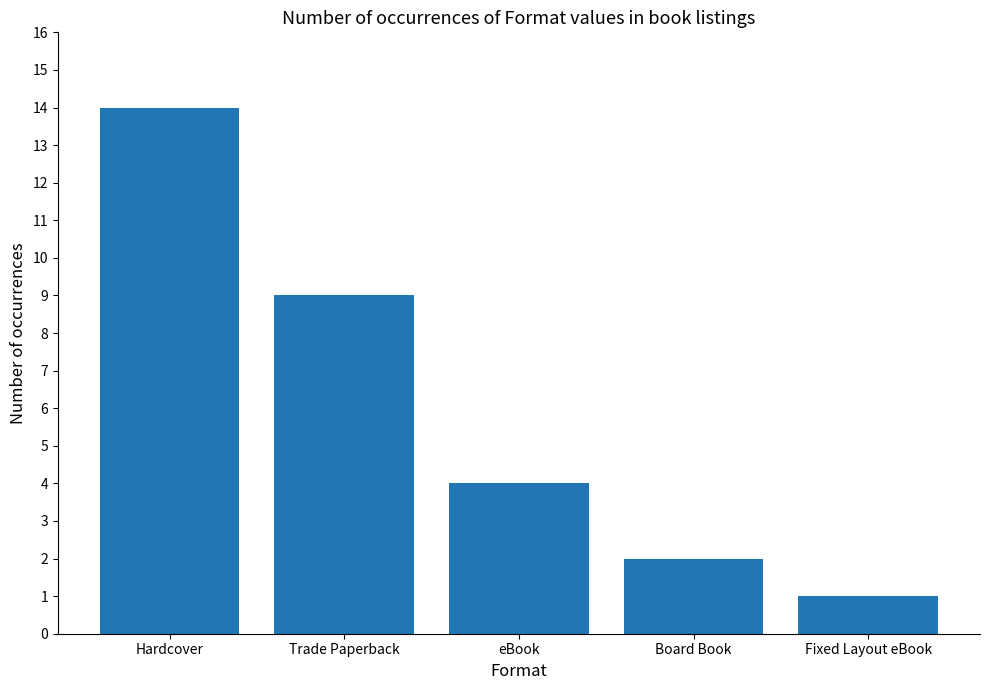

List the labels in order of value, largest first.

Hardcover, Trade Paperback, eBook, Board Book, Fixed Layout eBook